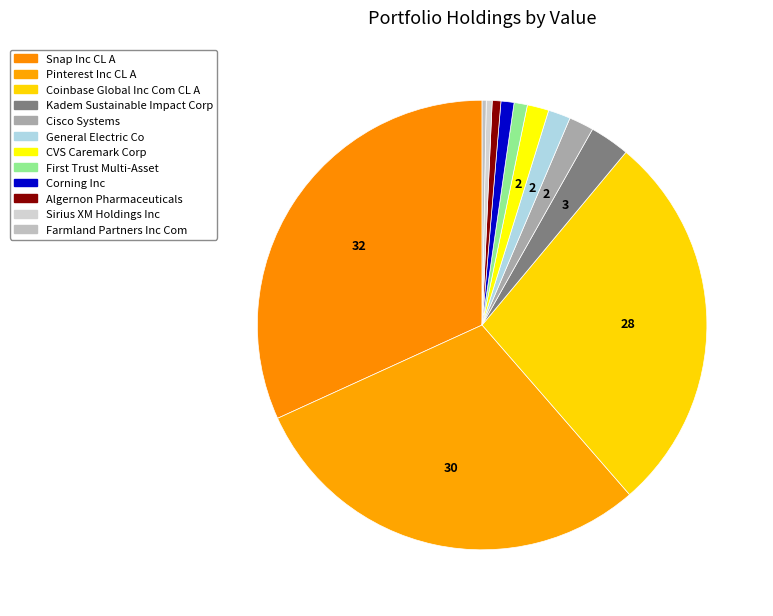

What is the ratio of the value at Farmland Partners Inc Com to the value at Cisco Systems?

0.2